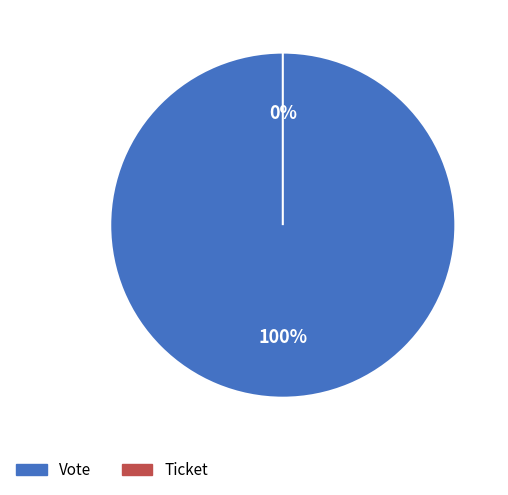

How many slices are in this pie chart?

2